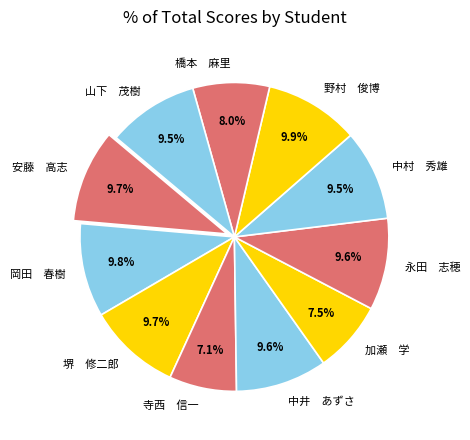

Is 橋本 麻里 the majority of the pie?

No